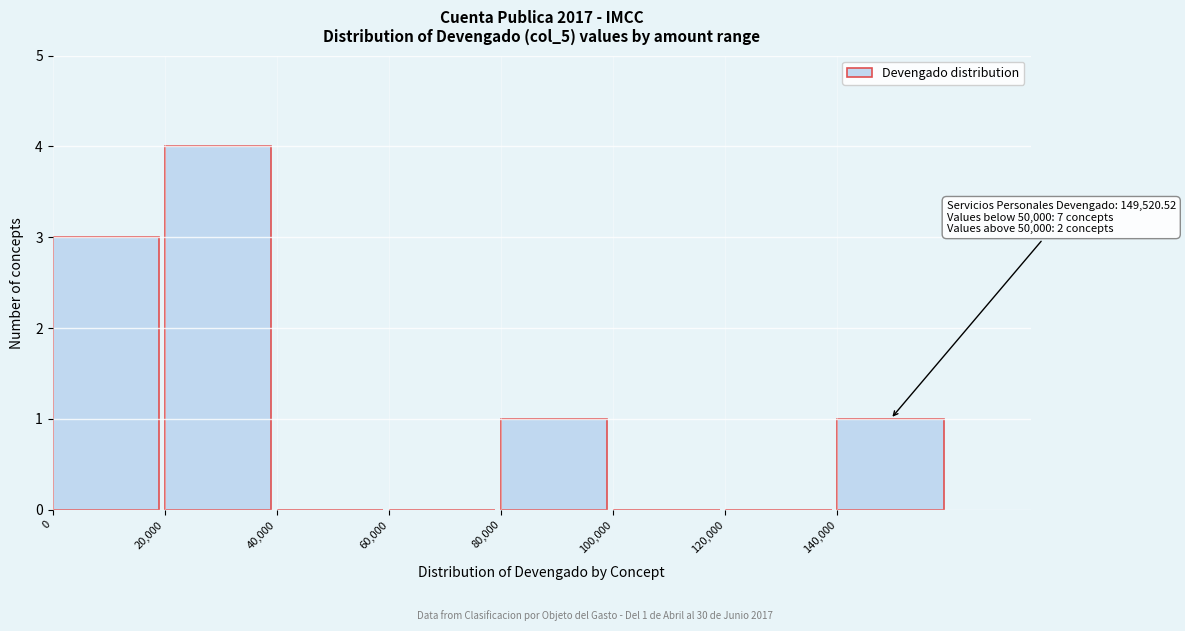

Which range on the x-axis has the tallest bar?

20000 to 40000